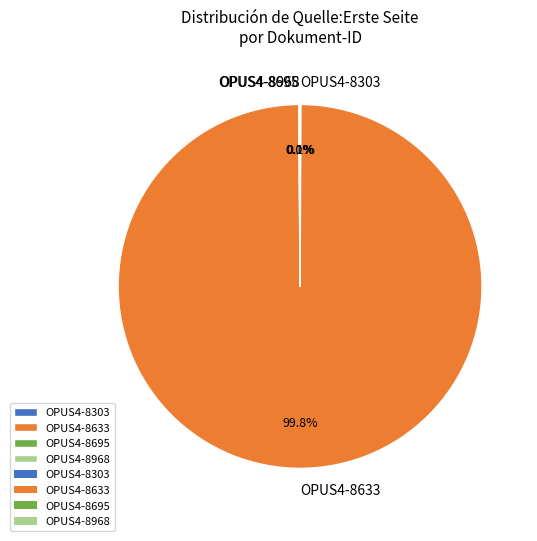

Which slice represents more than half of the pie?

OPUS4-8633